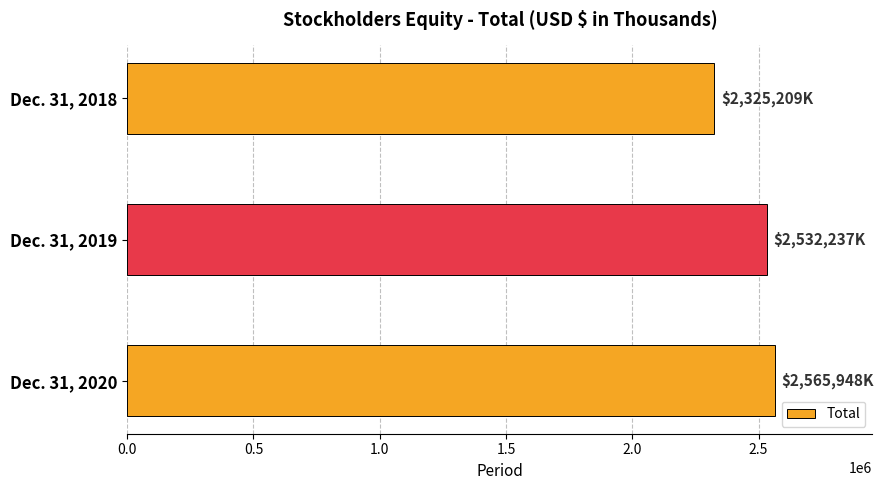

Reading top to bottom, what are all the values shown in this chart?

Dec. 31, 2018=2325209	Dec. 31, 2019=2532237	Dec. 31, 2020=2565948